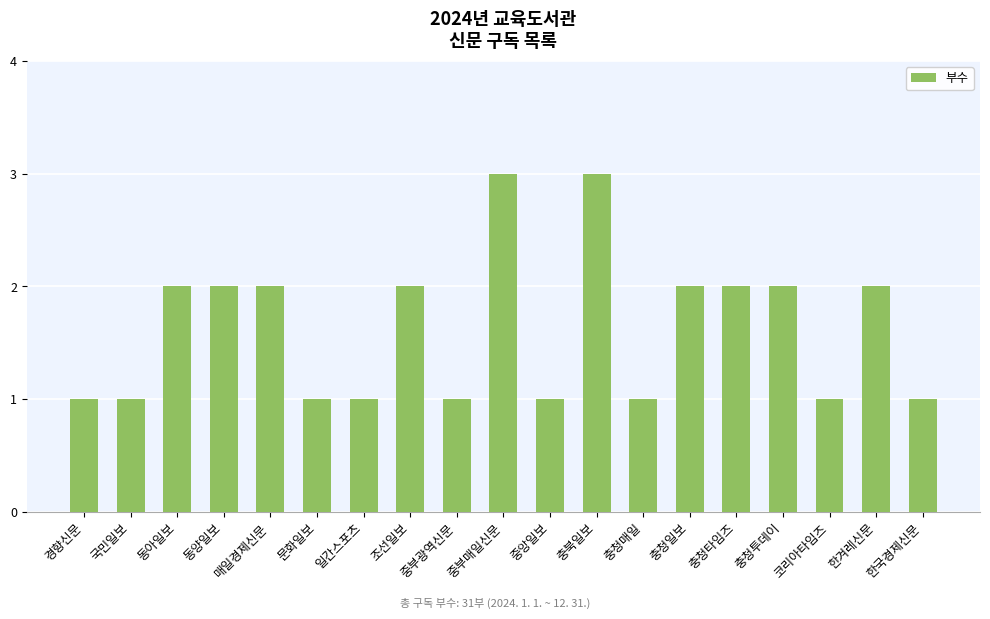

Does the chart contain any negative values?

No